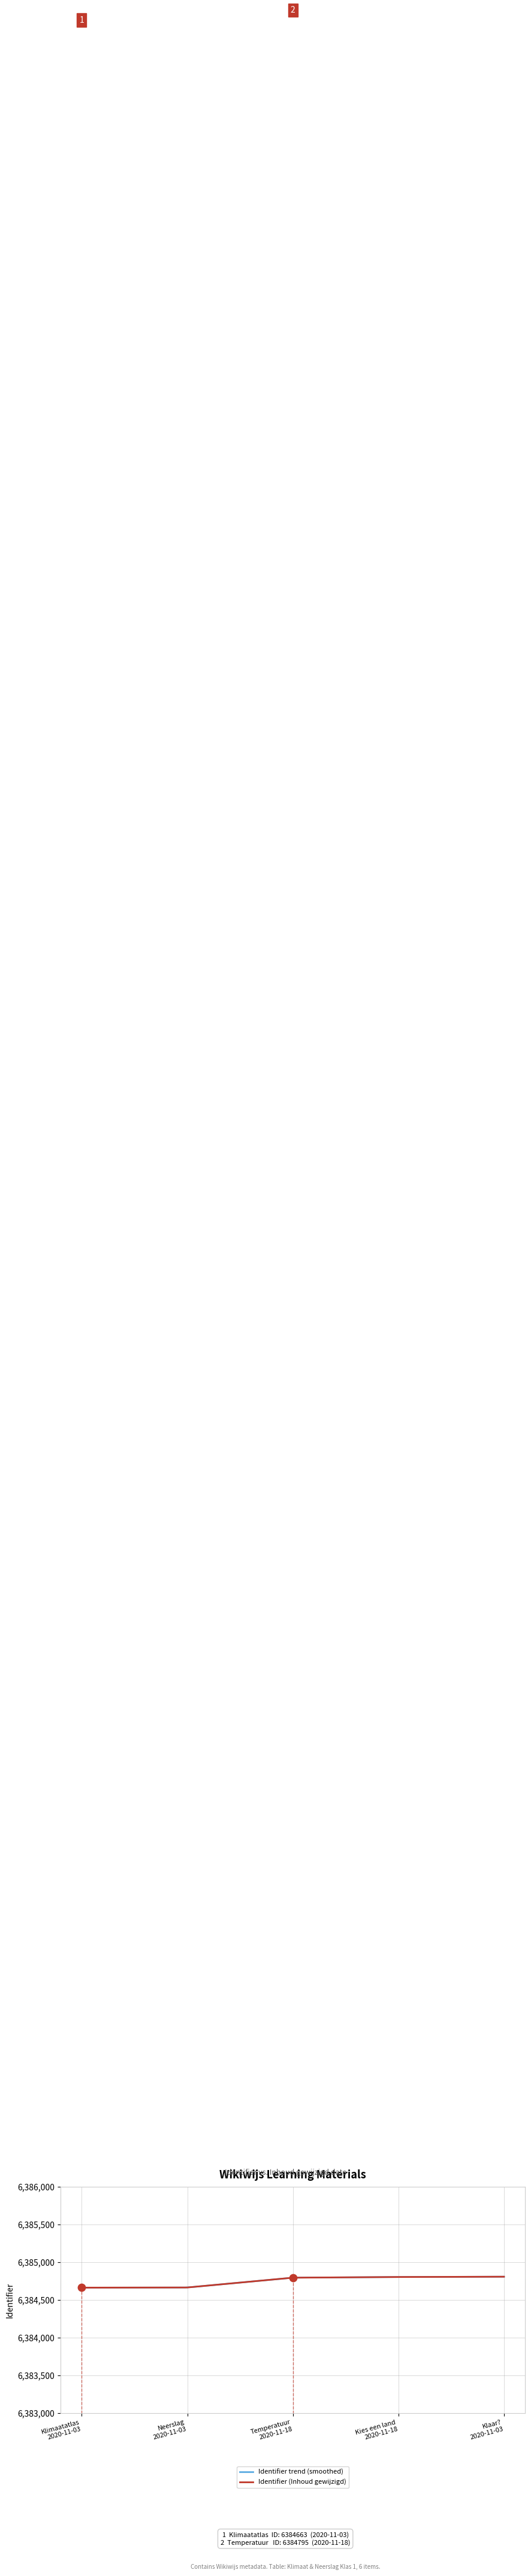

What is the minimum value for Identifier (Inhoud gewijzigd)?

6384663